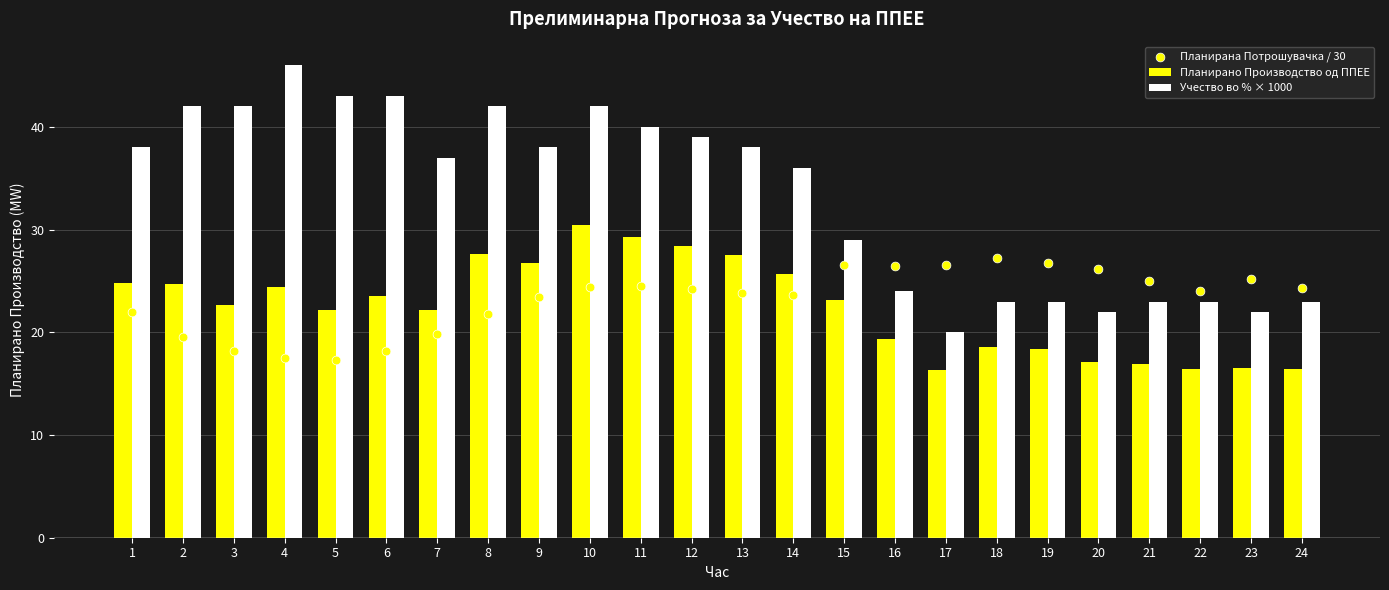

What are all the series names shown in the legend?

Планирано Производство од ППЕЕ, Учество во % × 1000, Планирана Потрошувачка / 30